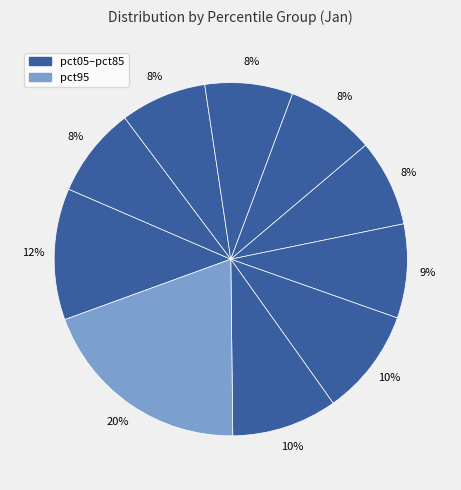

Count the number of slices in the pie.

10